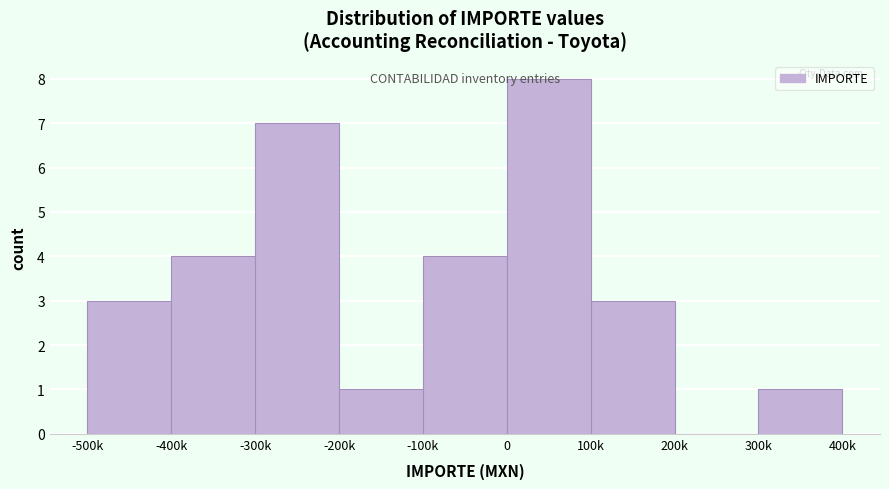

What is the sum of all values?

31